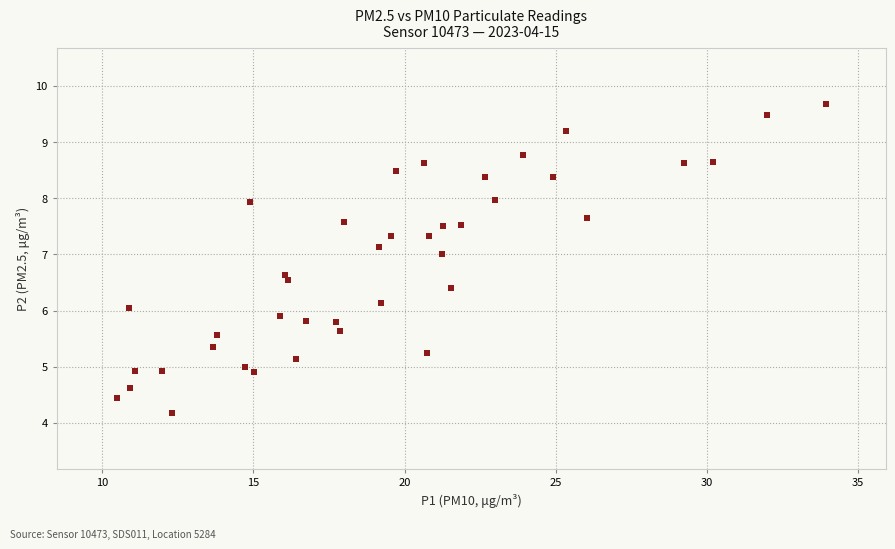

What is the range of X values (max minus min)?

23.4